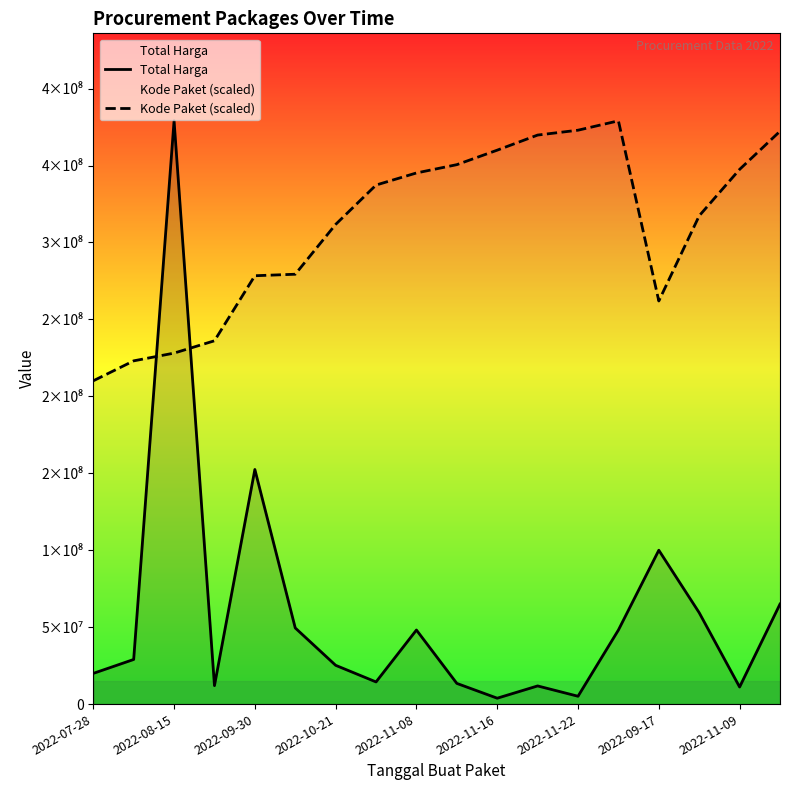

Does the chart display data point markers on the line(s)?

No